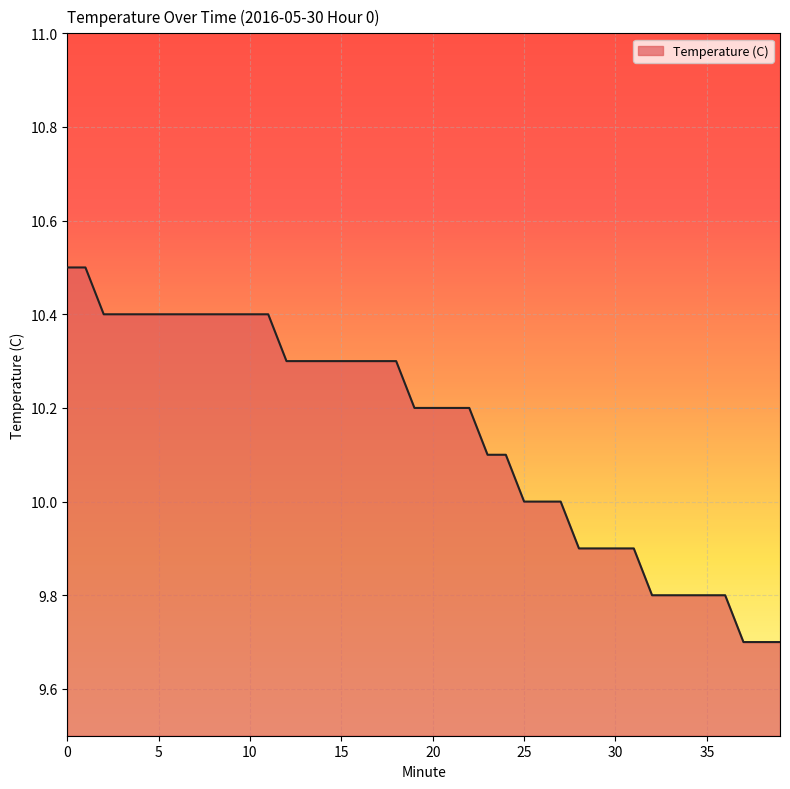

What is the difference between the maximum and minimum values?

0.8